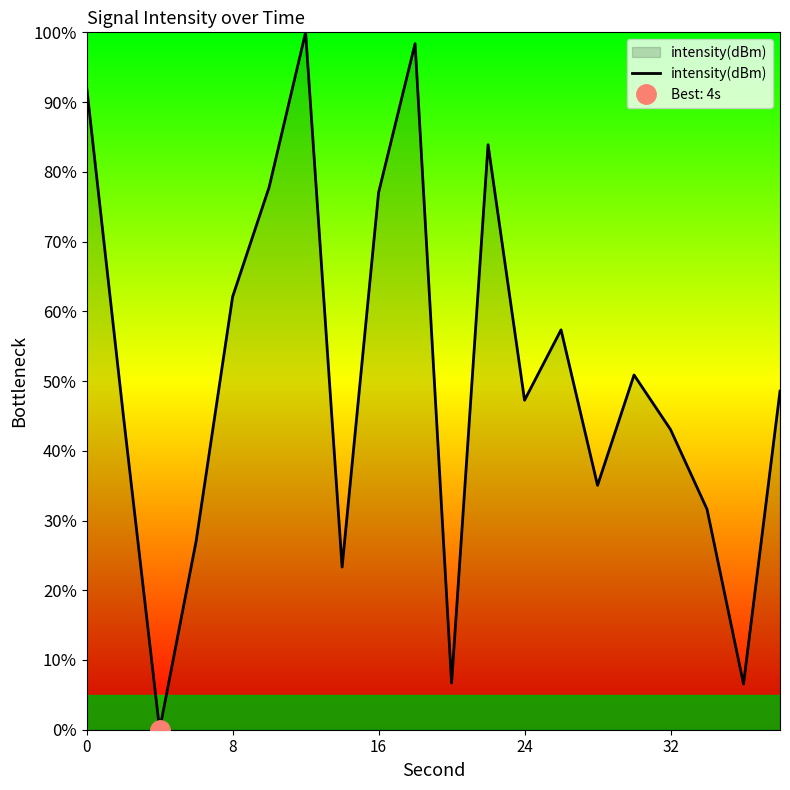

The intensity(dBm) series shows 43.0 at 32. True or false?

True